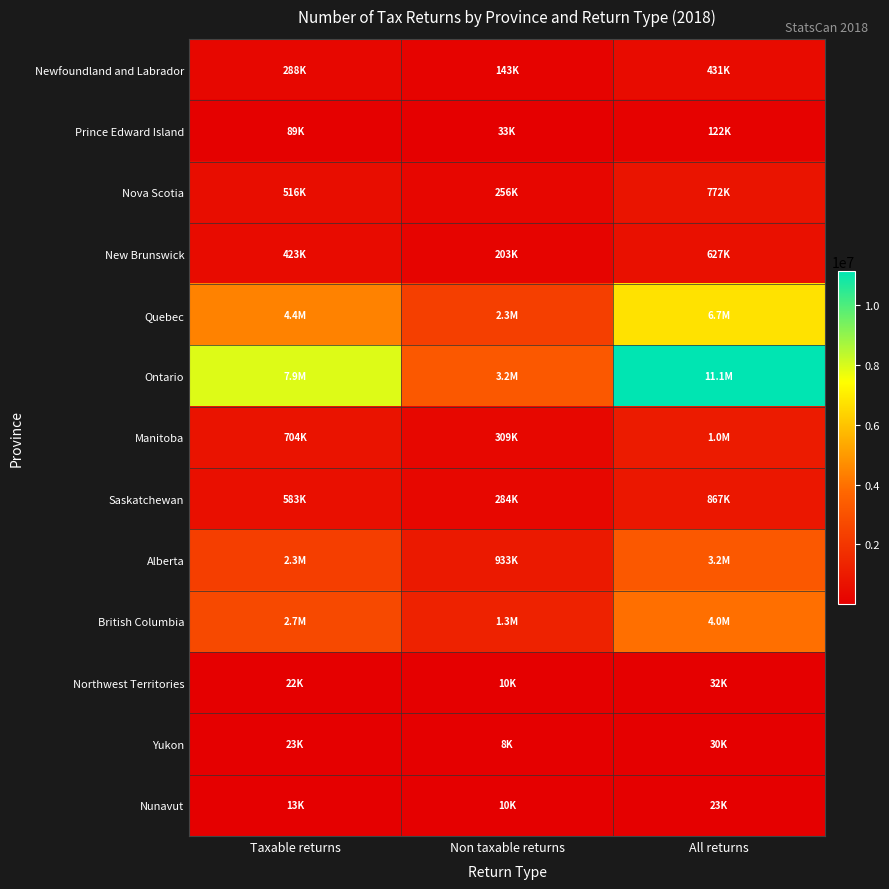

What is the maximum value shown in the chart?

11142500